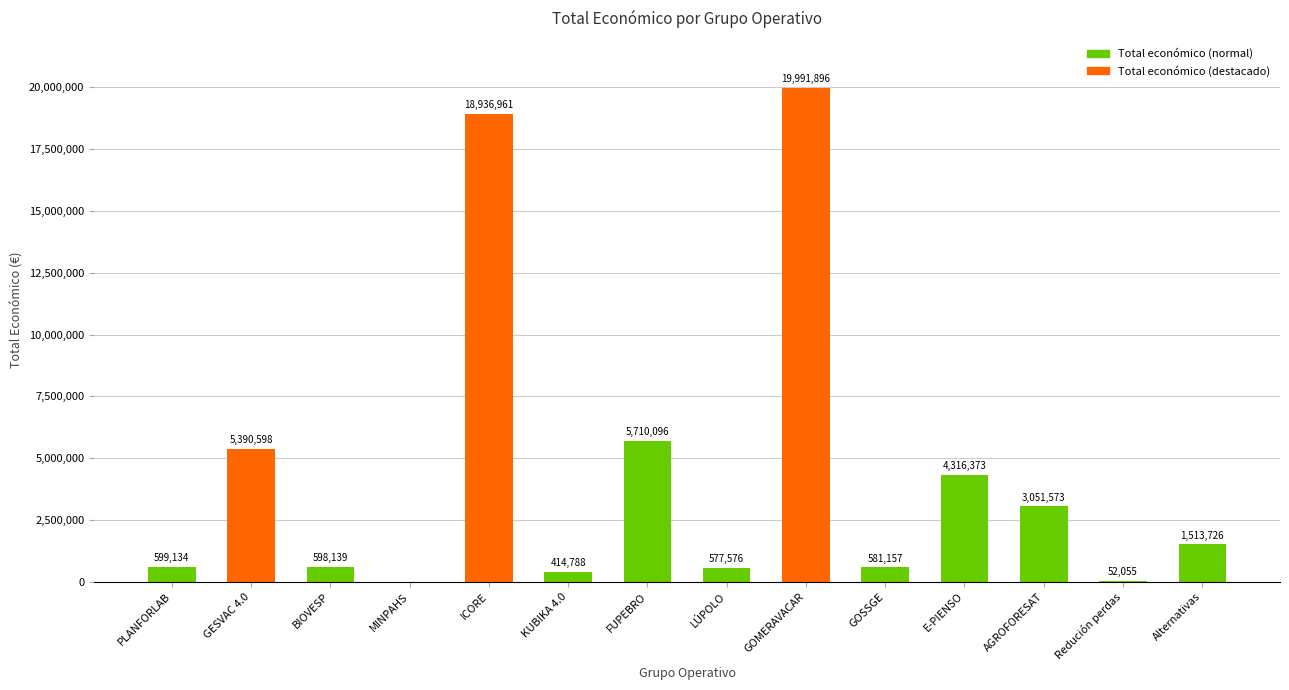

Reading left to right, what are all the values shown in this chart?

599134	5390598	598139	0	18936961	414788	5710096	577576	19991896	581157	4316373	3051573	52055	1513726